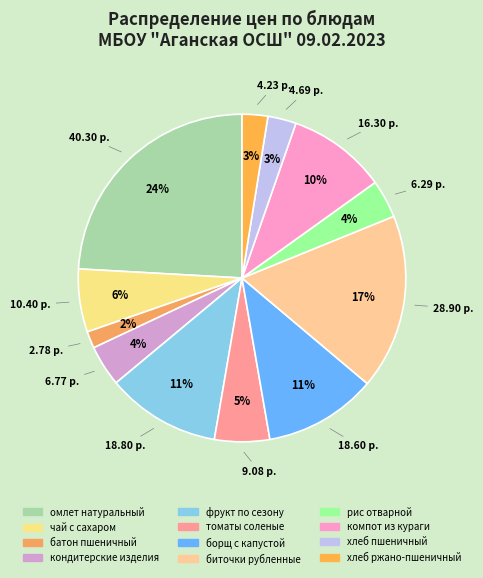

Approximately how many times larger is the value at омлет натуральный compared to кондитерские изделия?

6.0